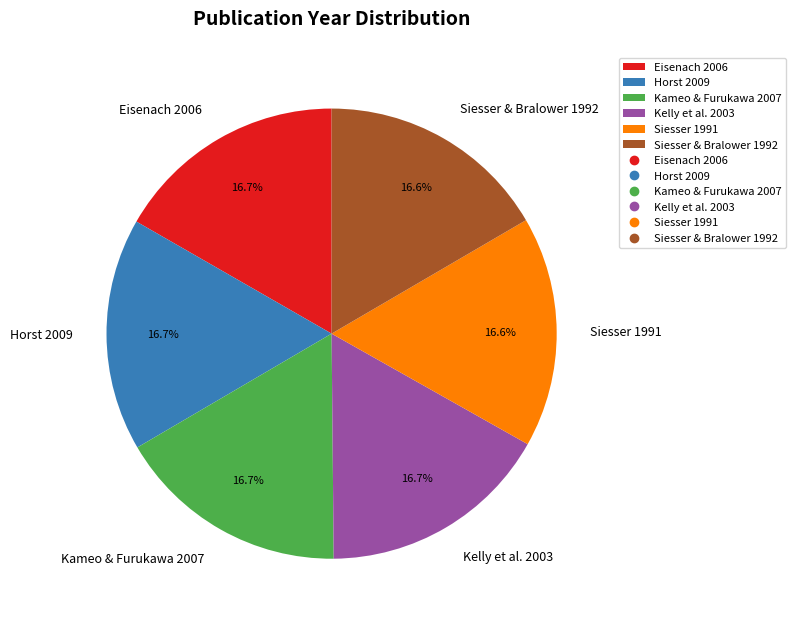

The Horst 2009 slice represents 2% of the pie. True or false?

False